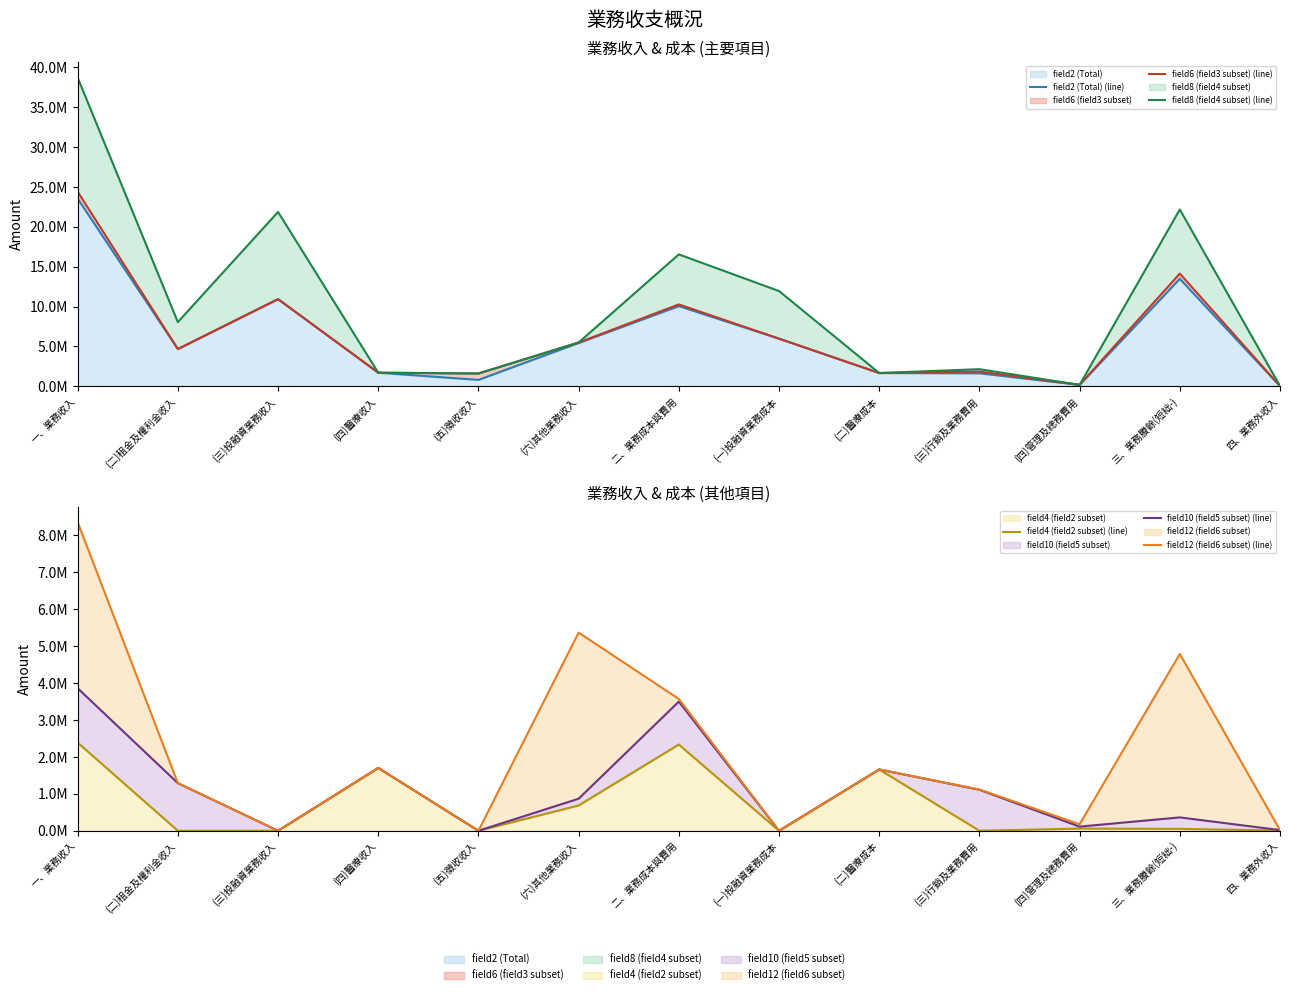

What is the difference between the maximum and minimum values in the field12 (field6 subset) (line) series?

8360445